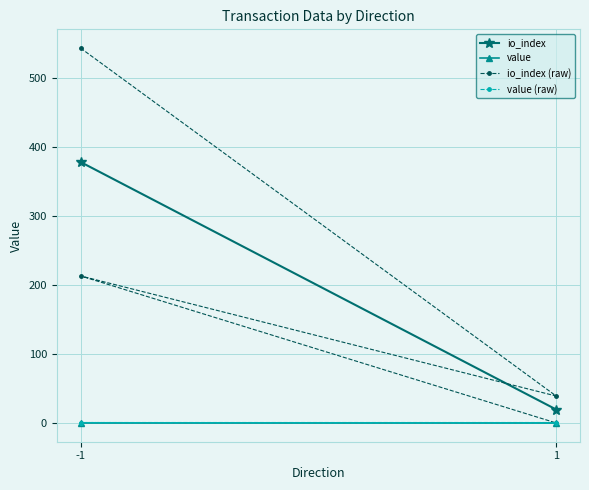

Does the chart have visible grid lines?

Yes